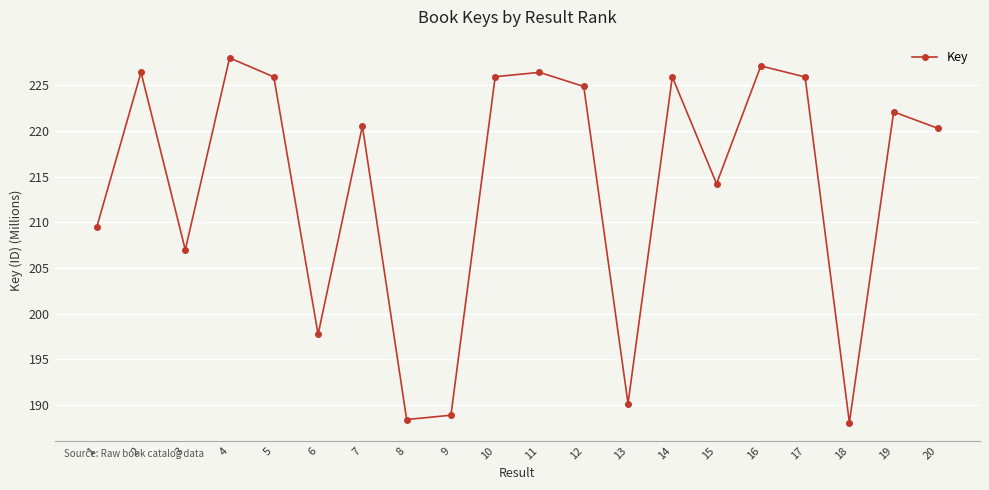

The chart shows a value of 222.1 at 19. True or false?

True